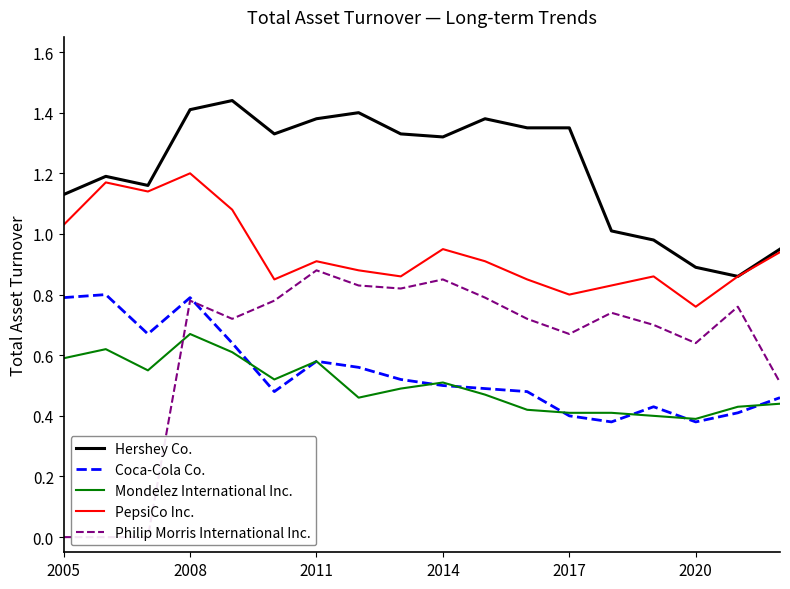

How many series are shown in this chart?

5